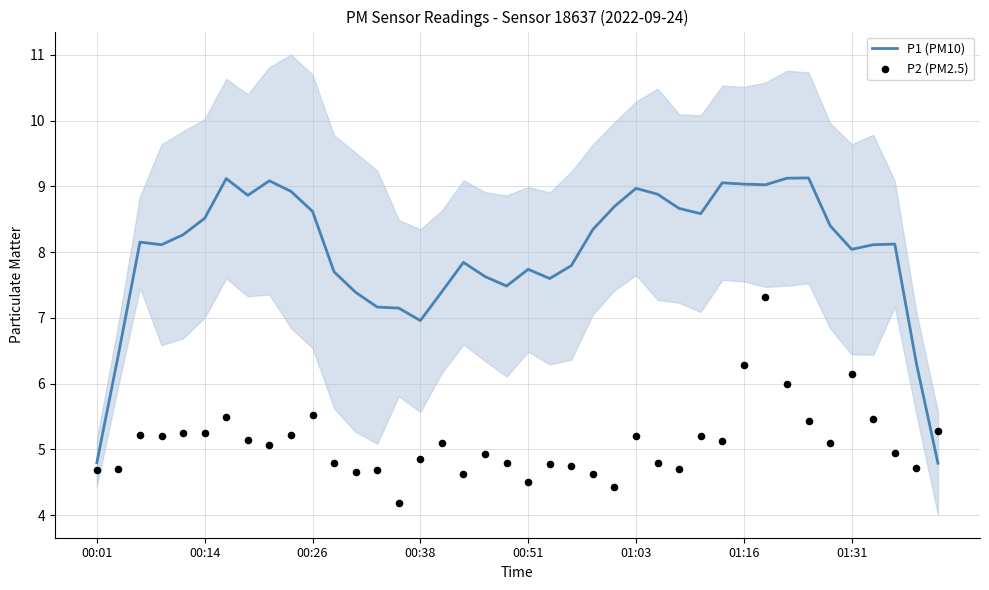

What is the maximum value for P1 (PM10)?

9.1